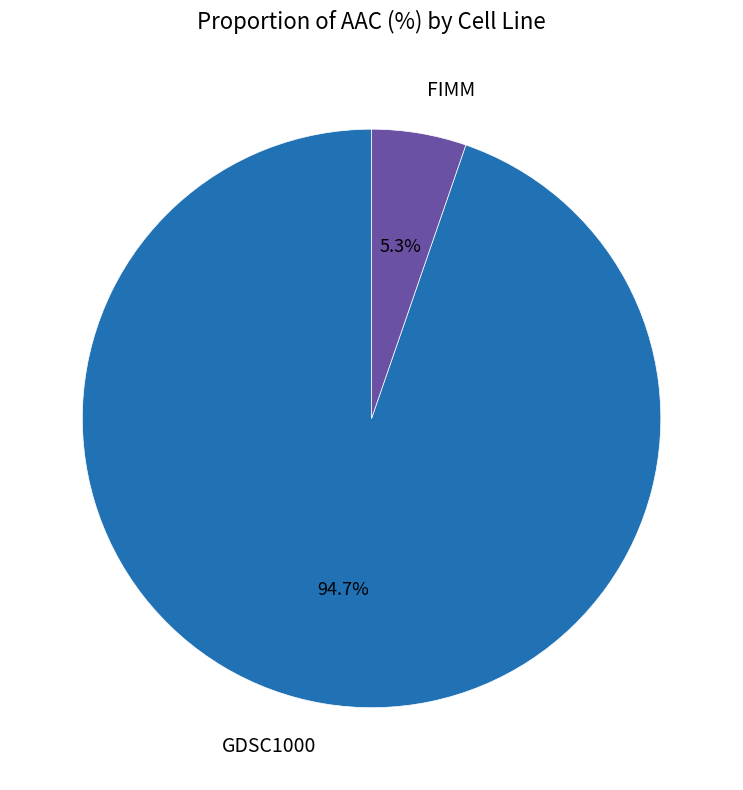

To the nearest percent, what is the combined percentage of FIMM and GDSC1000?

100%